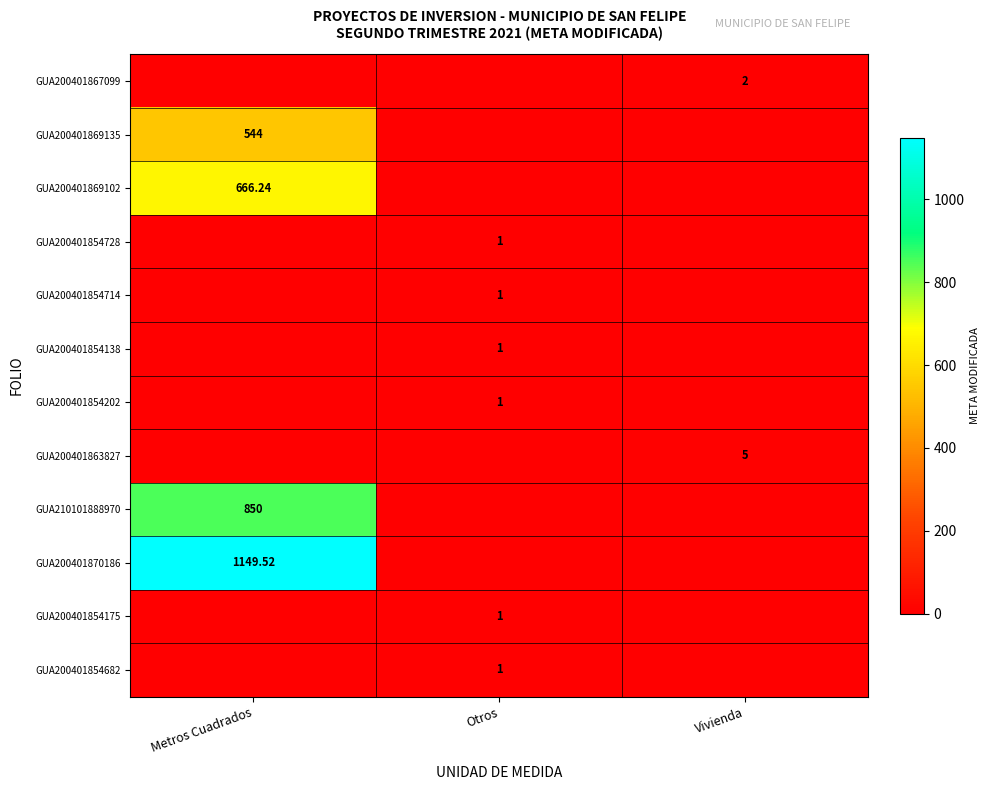

True or false: GUA200401869102 has a value of 259.9 at Metros Cuadrados.

False